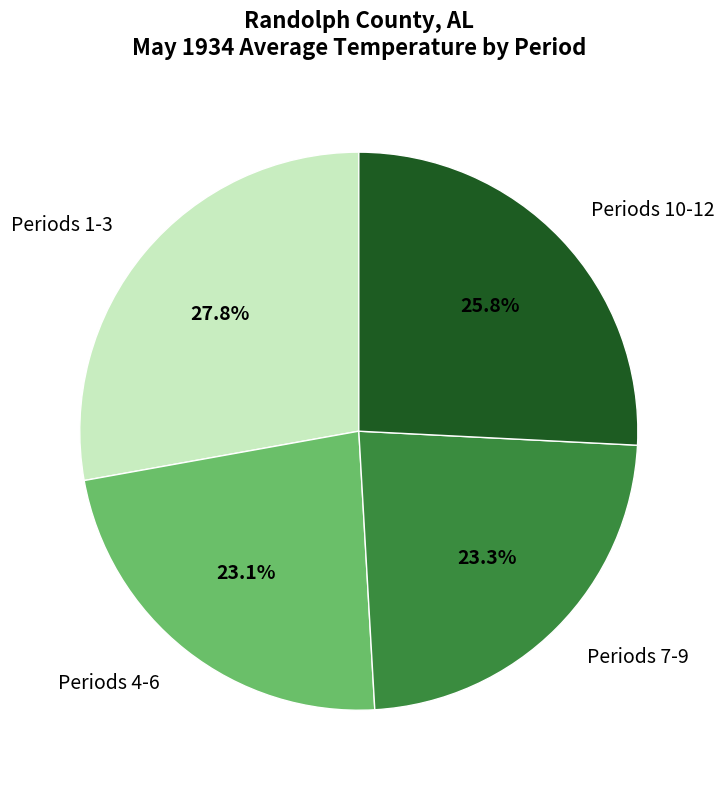

Does Periods 1-3 account for over 50% of the chart?

No